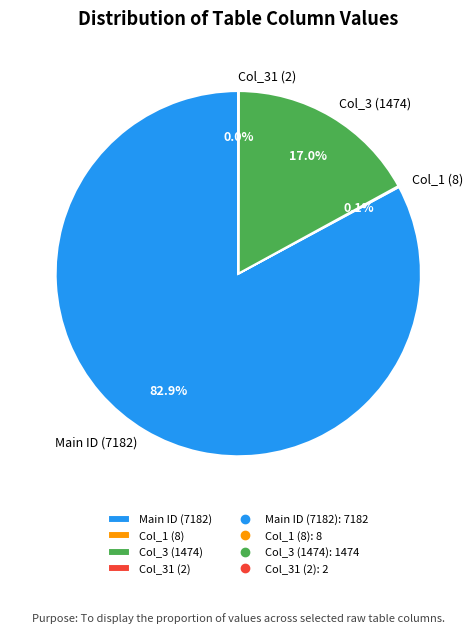

Combined, do Col_3 (1474) and Main ID (7182) account for over 50%?

Yes